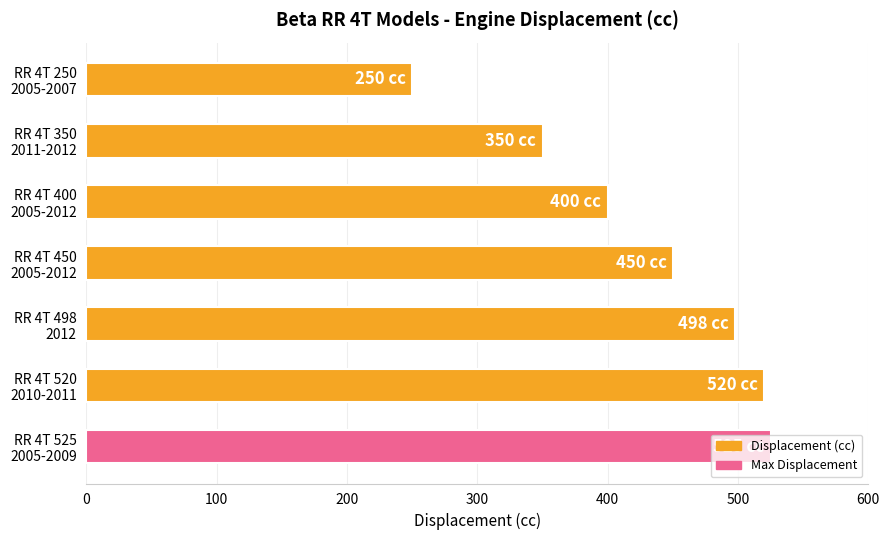

Does the chart contain stacked bars?

No